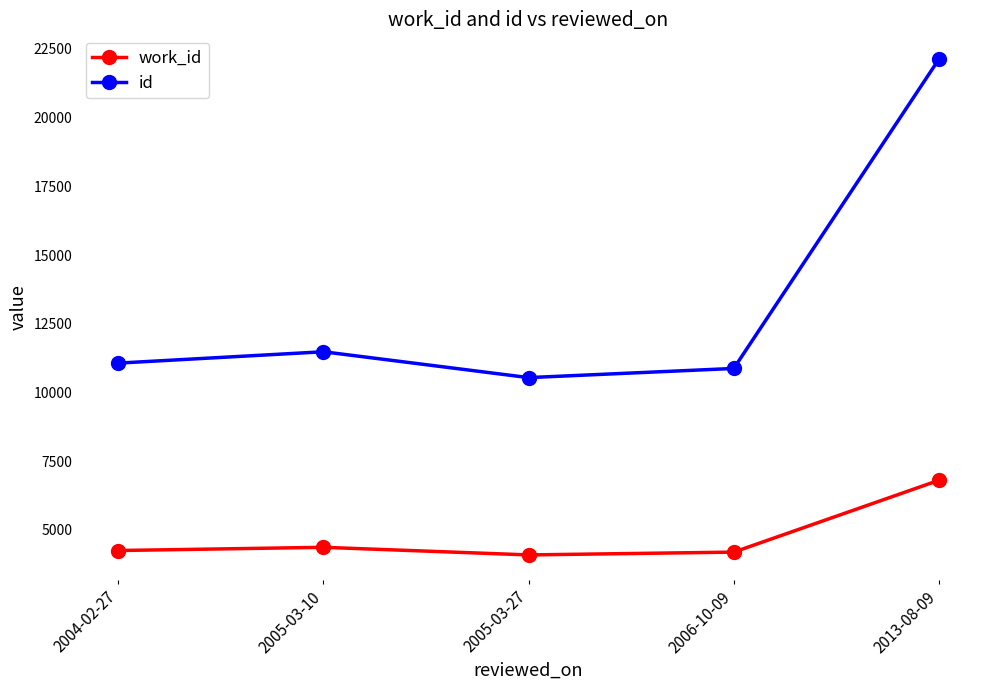

Which series has the largest range (max minus min)?

id